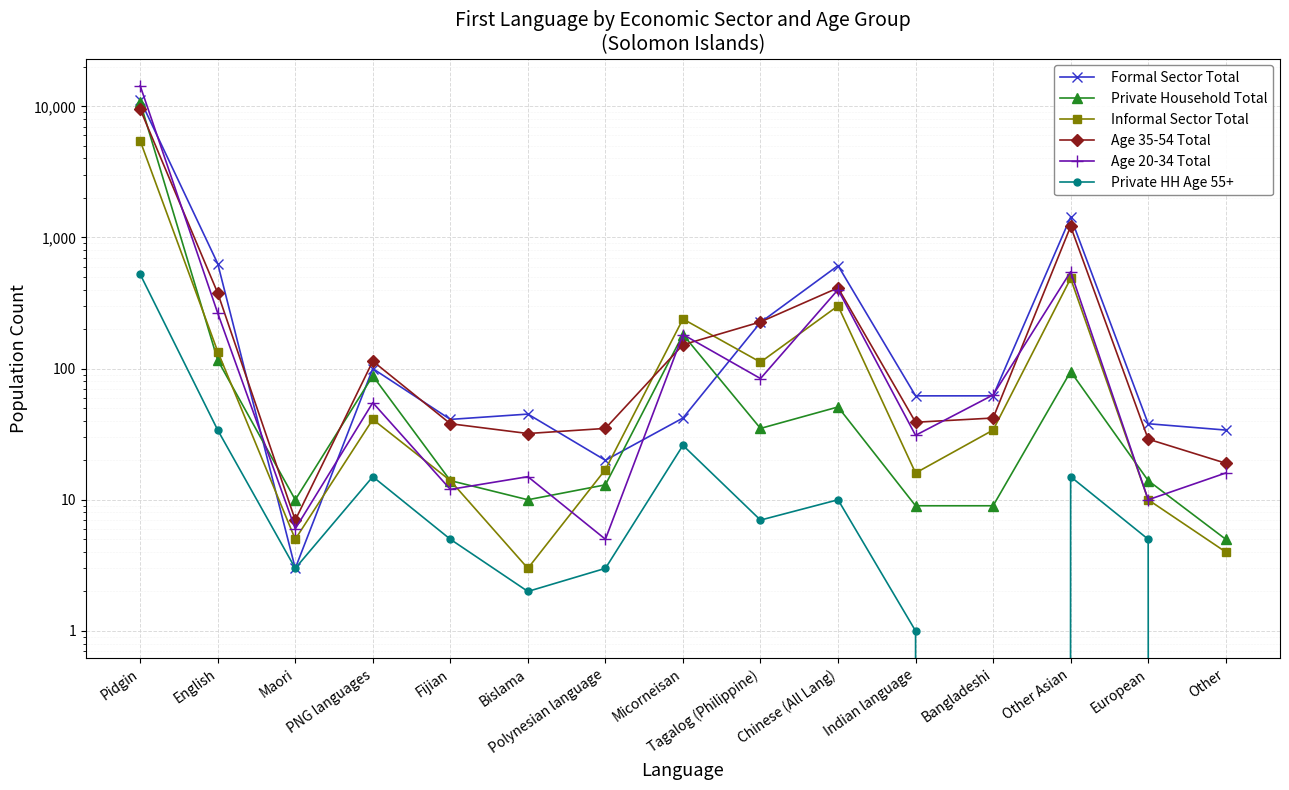

What is the average value of the Informal Sector Total series?

458